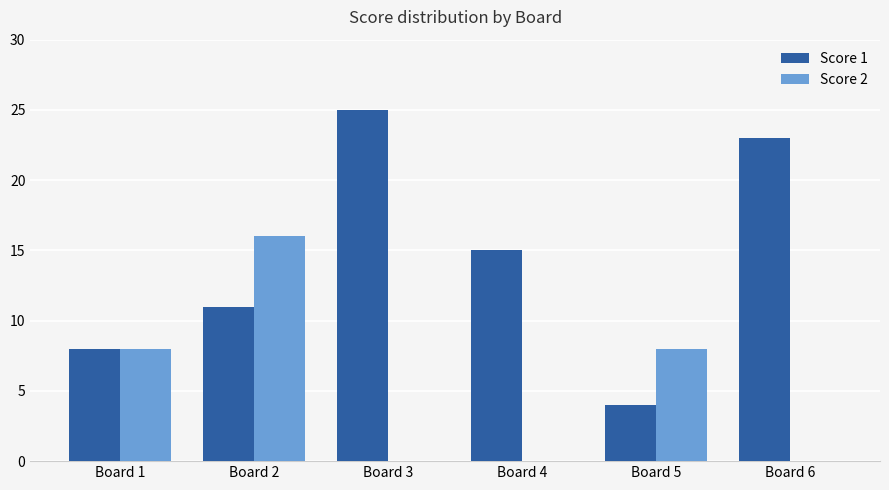

How many groups of bars are there?

6